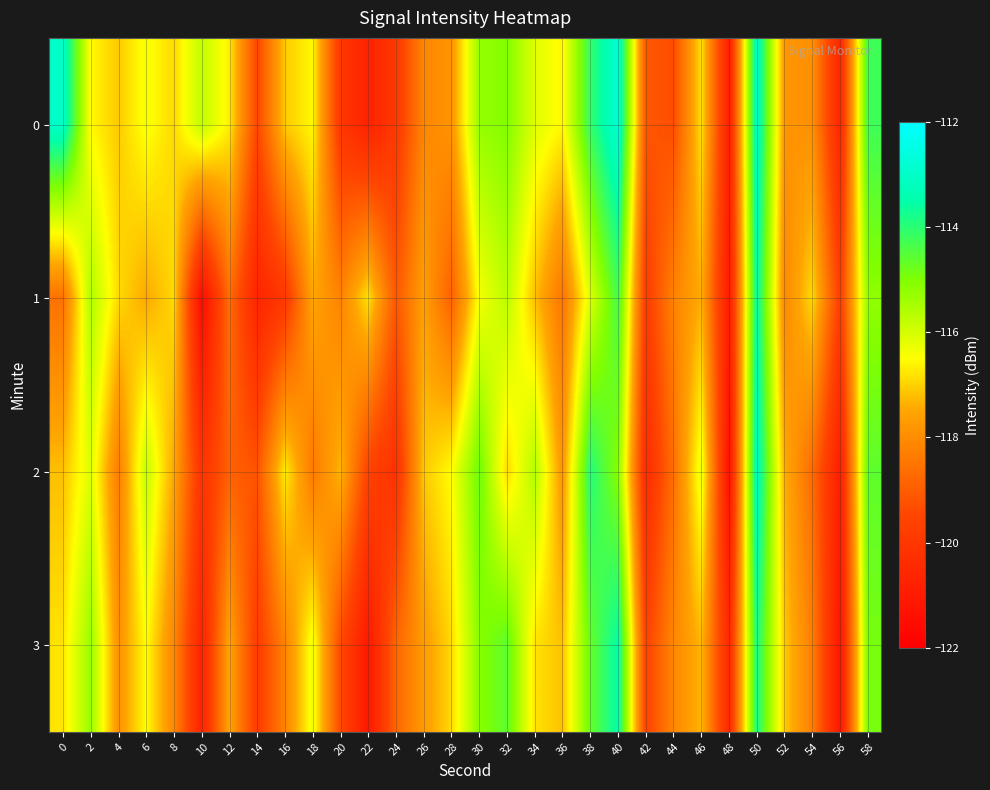

Rank the series by their maximum value, from highest to lowest.

row_0, row_2, row_1, row_3